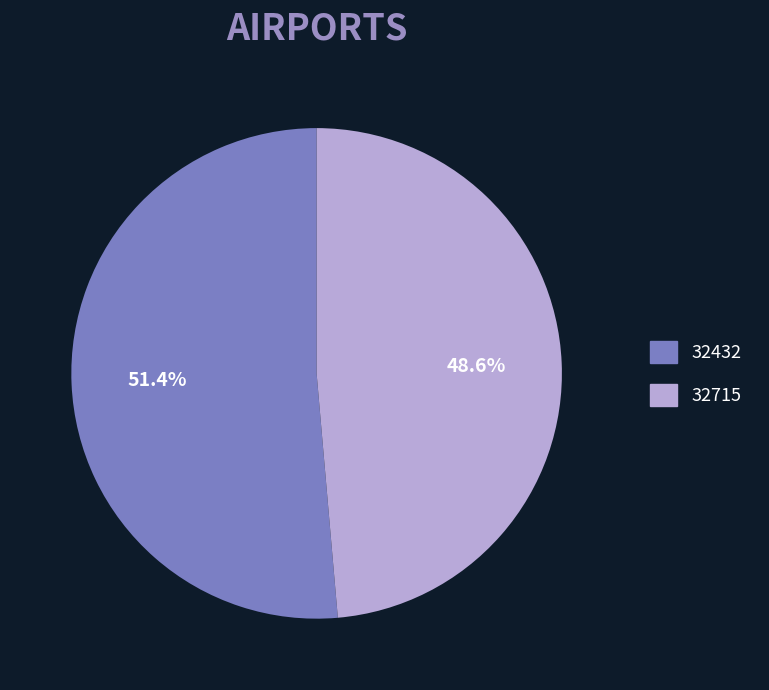

To the nearest percent, what is the combined percentage of 32715 and 32432?

100%